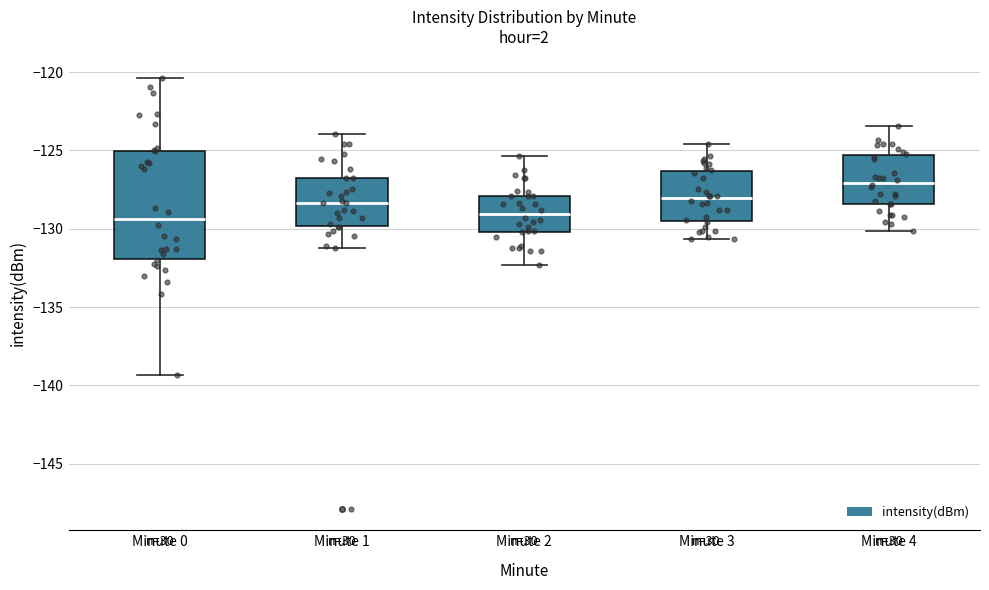

Reading left to right, transcribe this box plot: for each box, give where its median line is, the range the box spans, and where its two whiskers end, as read against the y-axis. The values are not printed on the chart, so give them approximately, as read against the axis.

Minute 0: median -129.5, box -132.0 to -125.0, whiskers -139.5 to -120.5
Minute 1: median -128.5, box -130.0 to -127.0, whiskers -131.0 to -124.0
Minute 2: median -129.0, box -130.0 to -128.0, whiskers -132.5 to -125.5
Minute 3: median -128.0, box -129.5 to -126.5, whiskers -130.5 to -124.5
Minute 4: median -127.0, box -128.5 to -125.5, whiskers -130.0 to -123.5